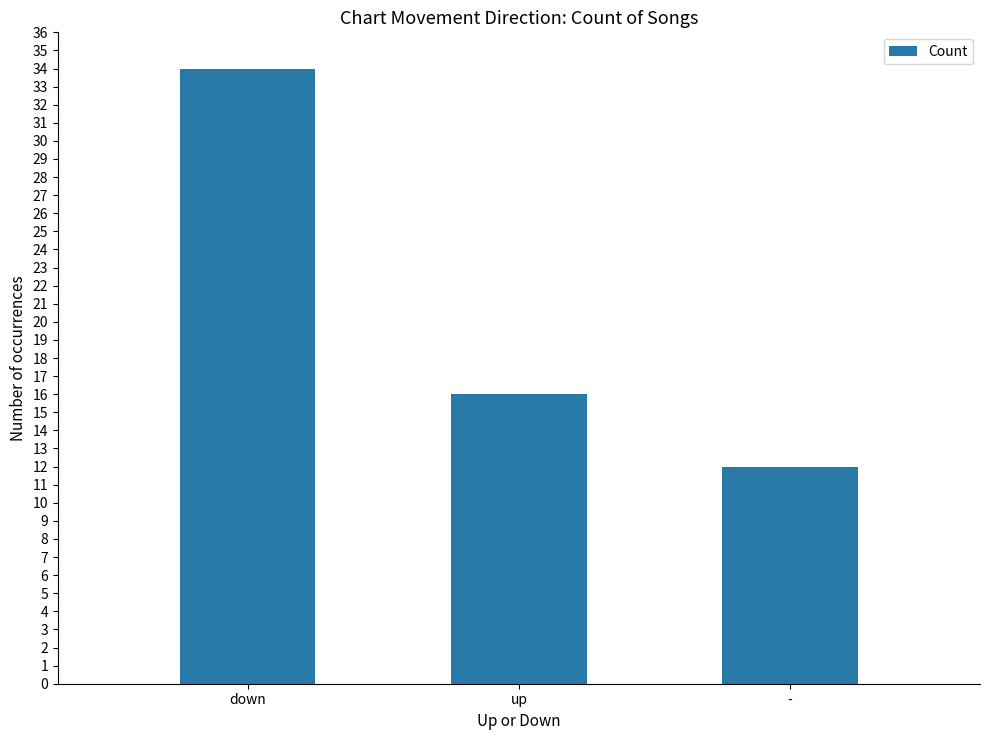

What is the average value?

21